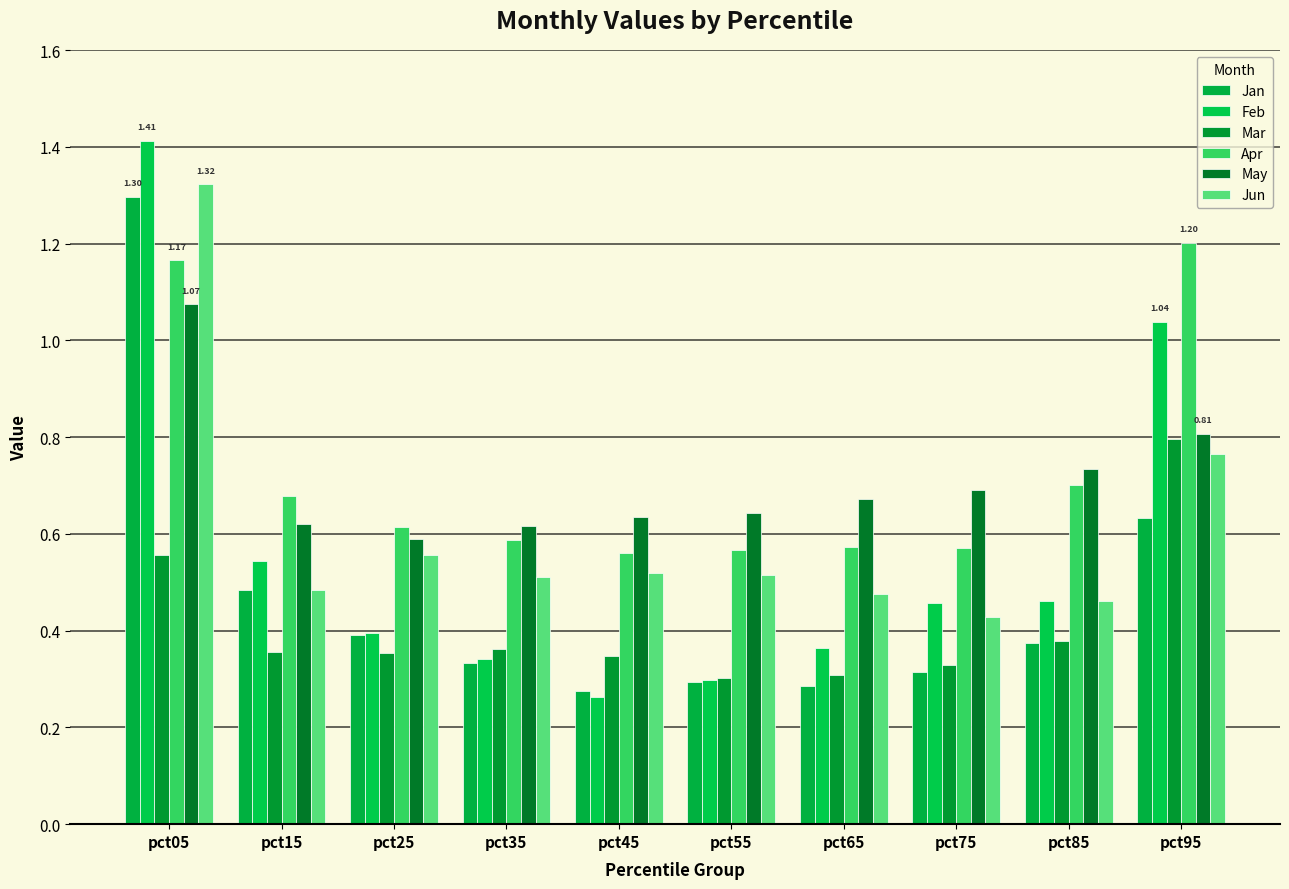

Which series has the largest range (max minus min)?

Feb